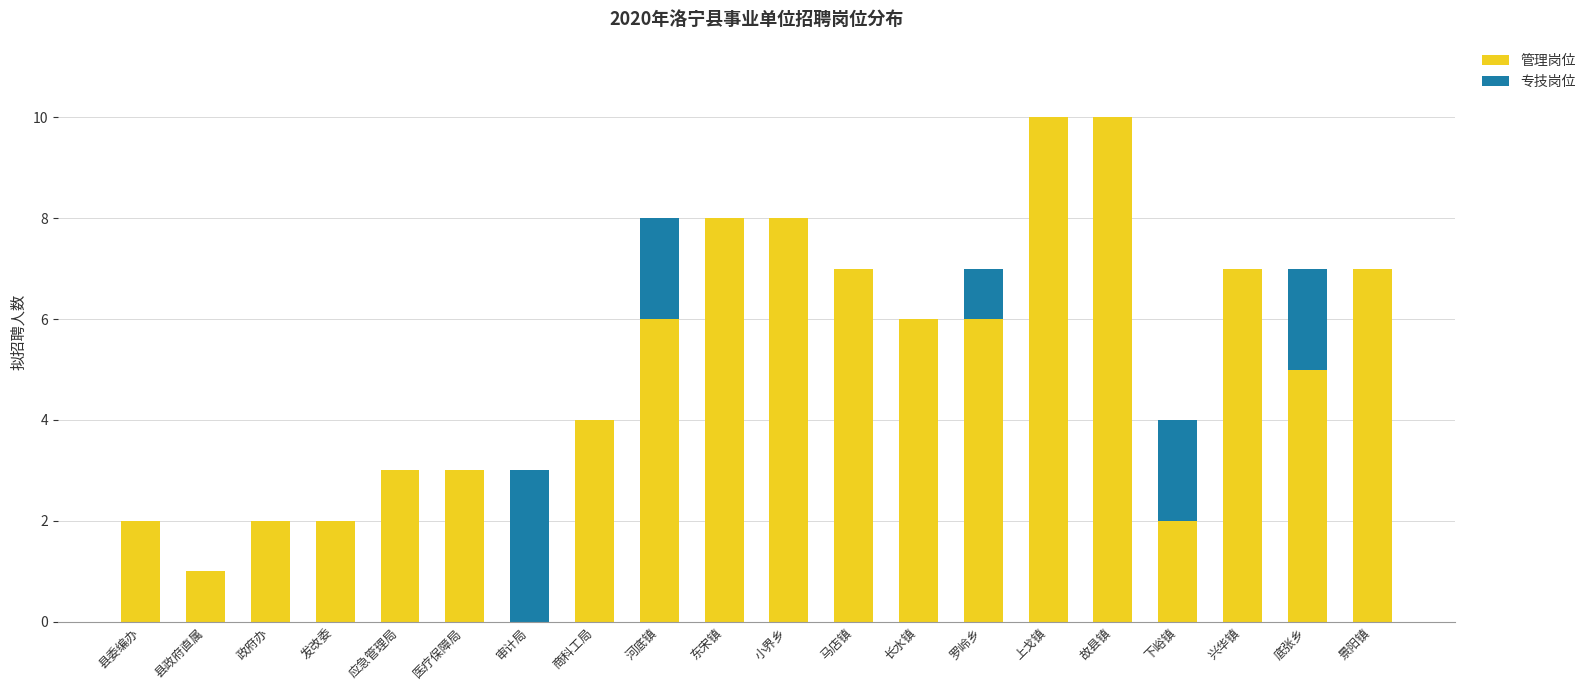

The value of 管理岗位 at 马店镇 is 7. True or false?

True